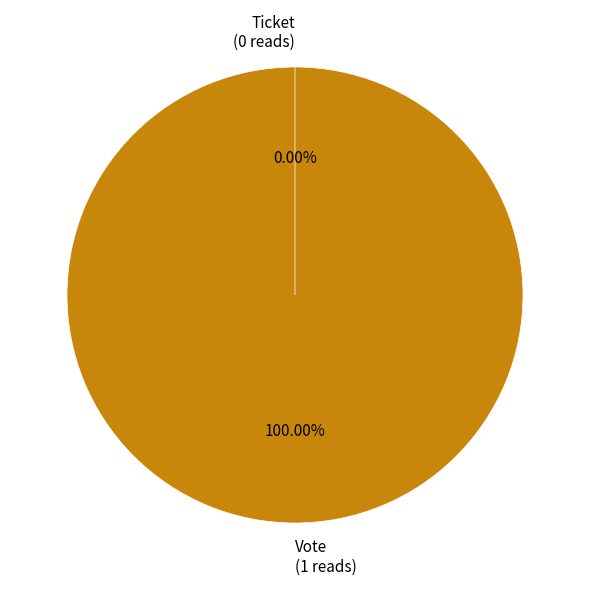

Between Vote and Ticket, which is larger?

Vote